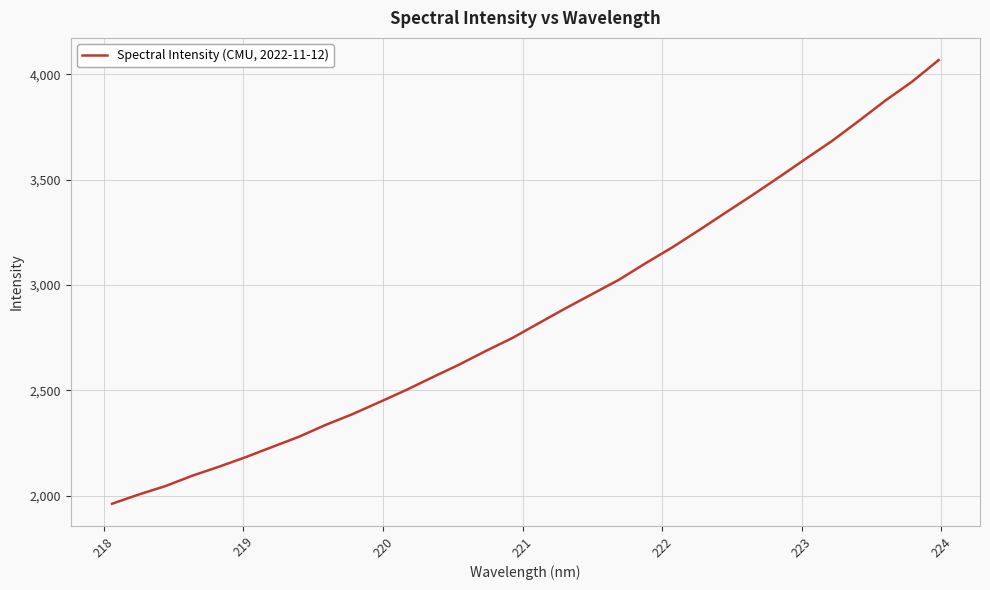

How many categories are shown in the chart?

32